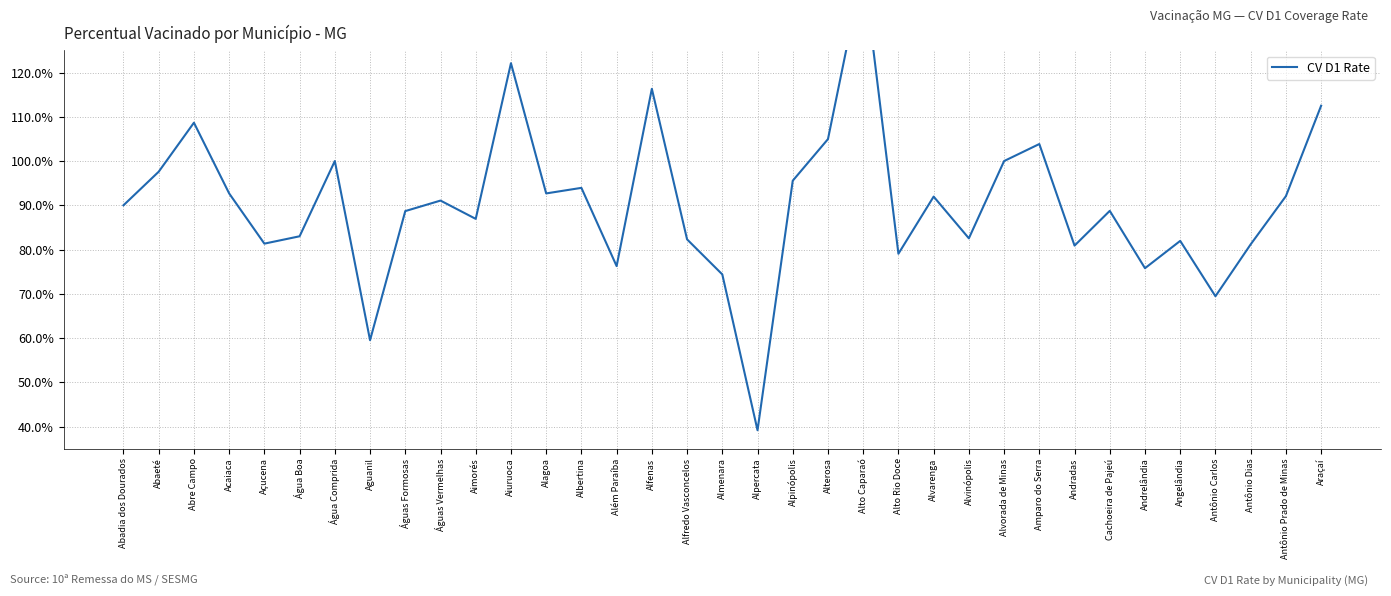

What position from the right is Alvorada de Minas?

10